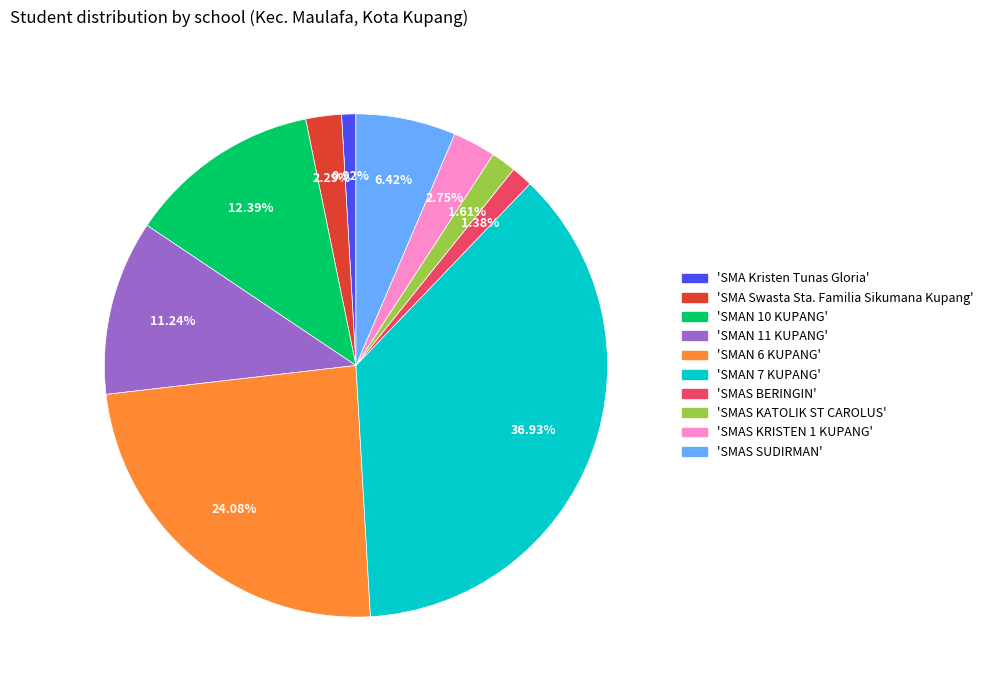

Does any single category account for the majority?

No